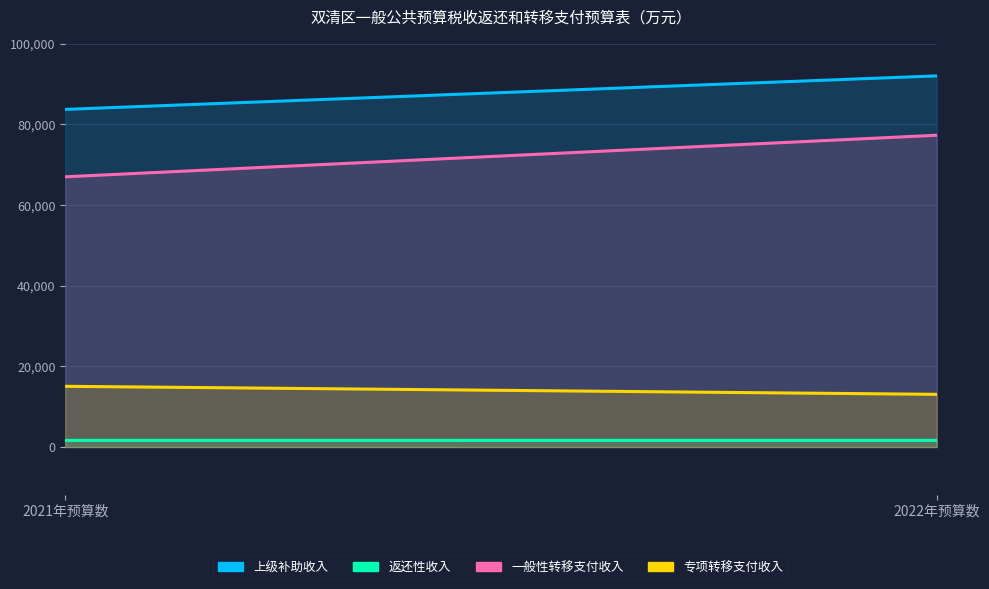

Reading left to right, transcribe all the data shown in this chart.

上级补助收入: 2021年预算数=83695	2022年预算数=91996
返还性收入: 2021年预算数=1659	2022年预算数=1648
一般性转移支付收入: 2021年预算数=66982	2022年预算数=77286
专项转移支付收入: 2021年预算数=15054	2022年预算数=13062